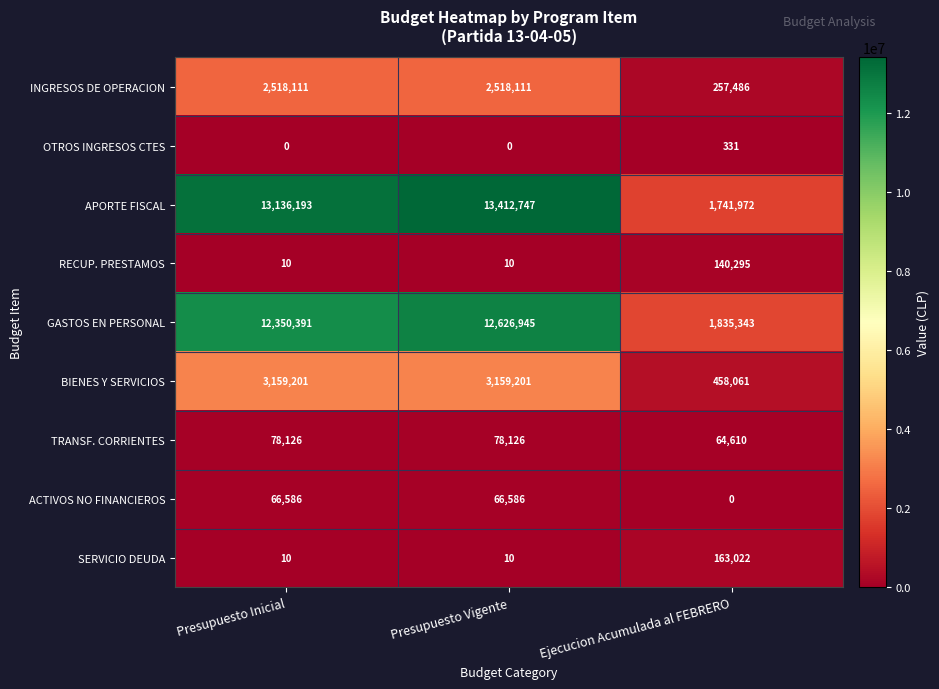

Is the value of TRANSF. CORRIENTES at Presupuesto Vigente greater than the value of ACTIVOS NO FINANCIEROS at Presupuesto Inicial?

Yes